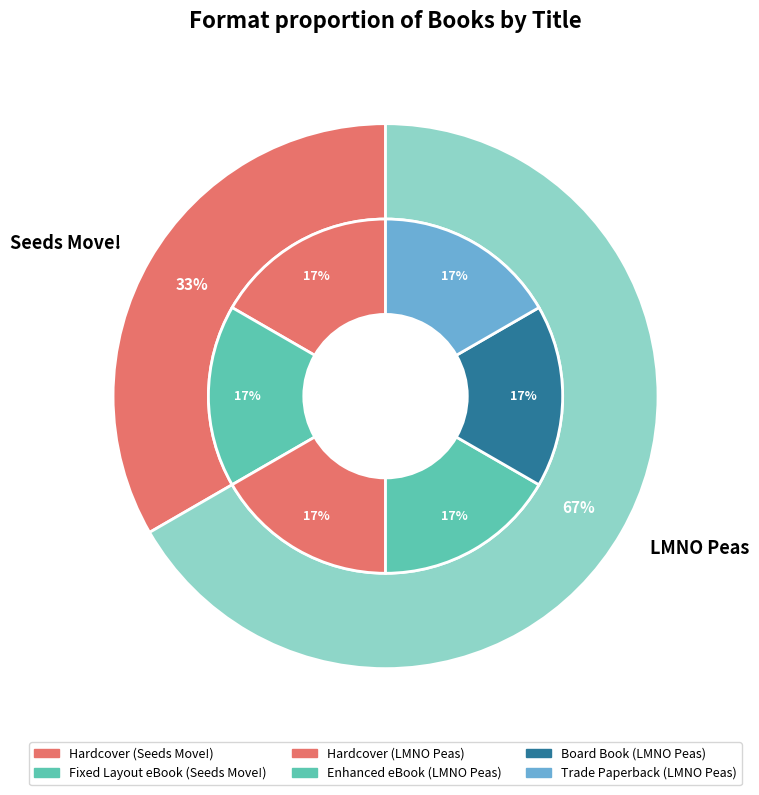

Does LMNO Peas (Hardcover) represent more than half of the total?

No